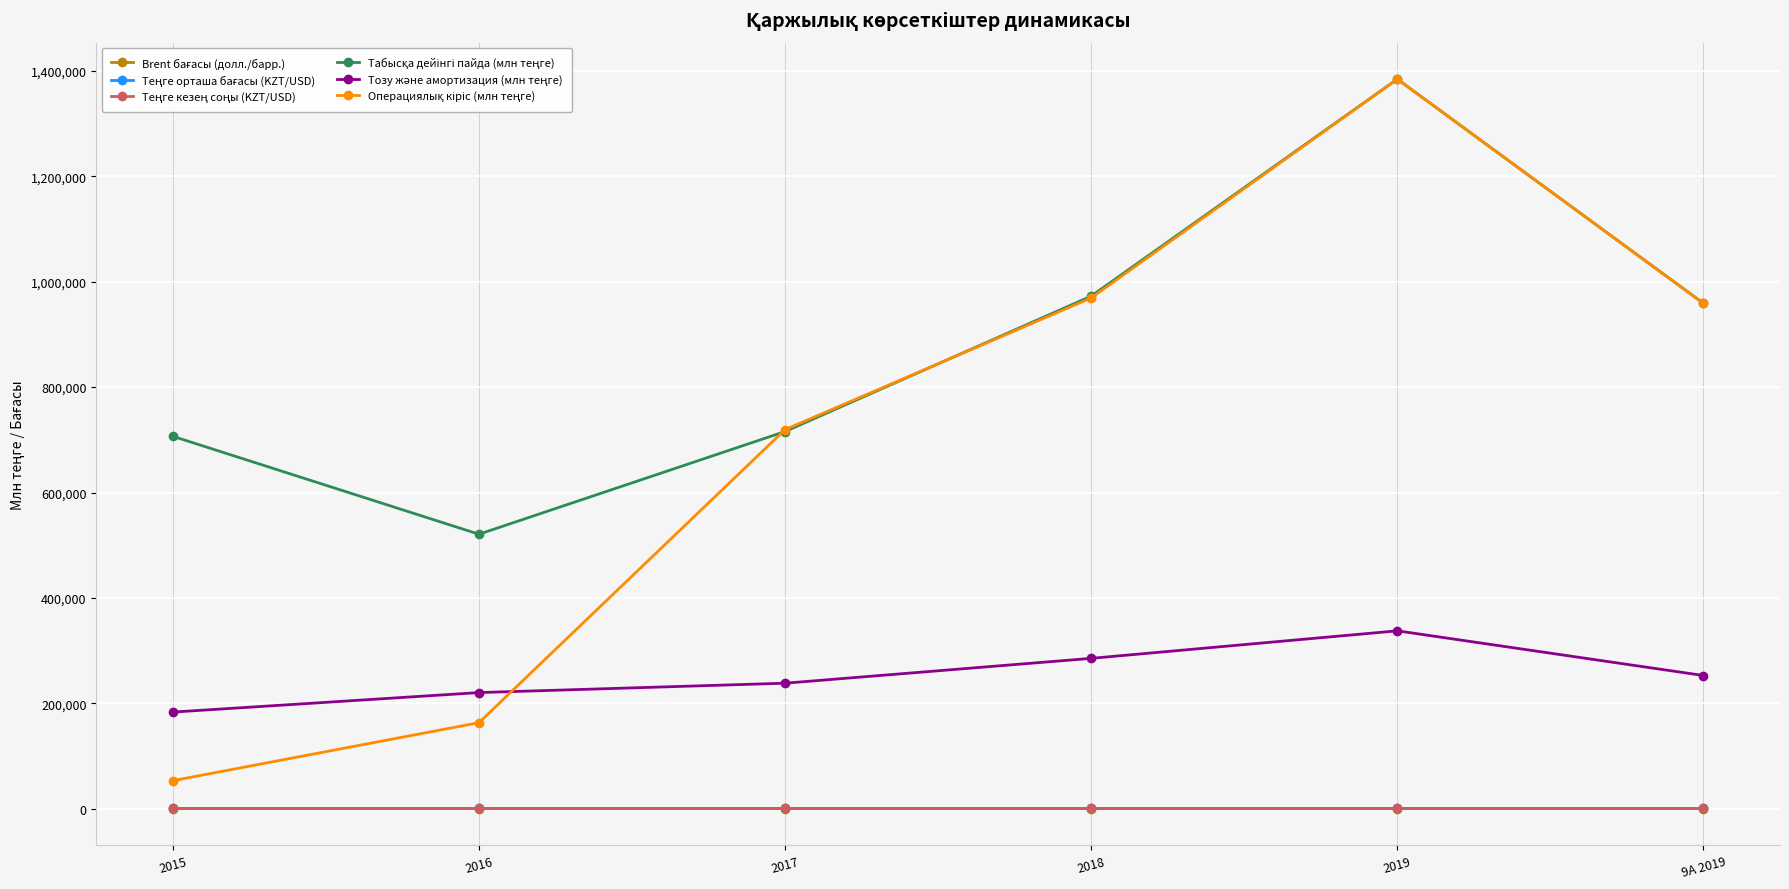

Does the chart display data point markers on the line(s)?

Yes